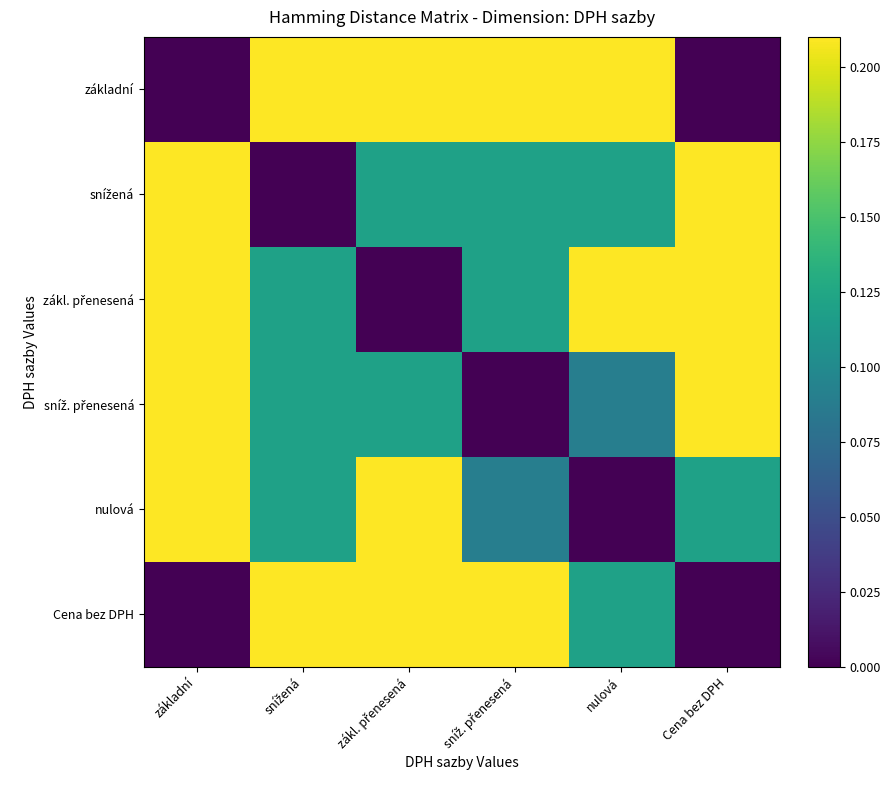

How many categories are shown in the chart?

6